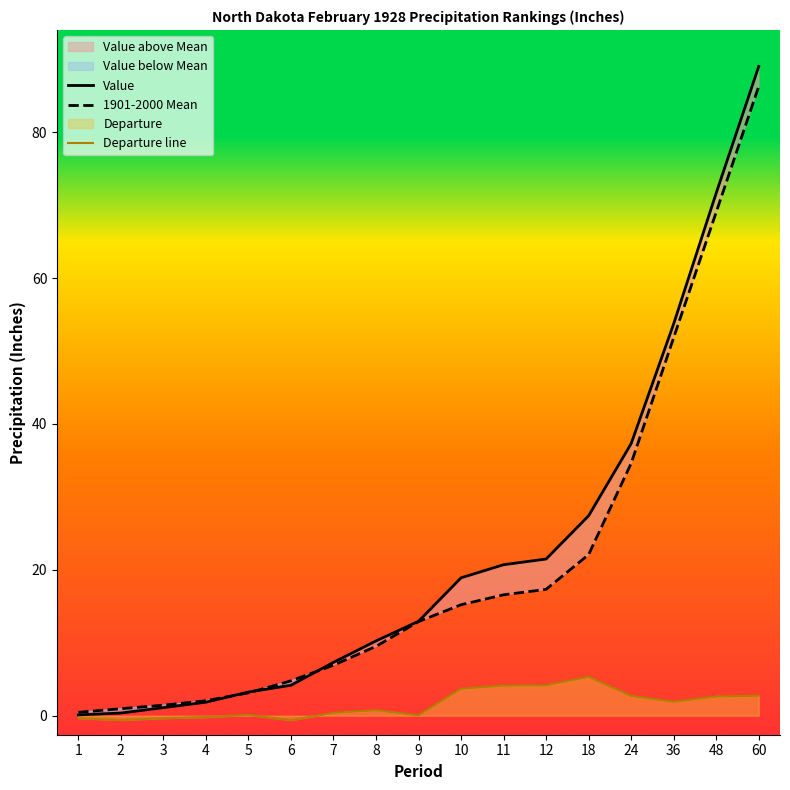

Reading left to right, extract all data points from this chart.

Value: 1=0.1	2=0.4	3=1.1	4=1.9	5=3.2	6=4.2	7=7.3	8=10.2	9=12.9	10=18.9	11=20.7	12=21.5	18=27.4	24=37.3	36=53.7	48=71.7	60=89.0
1901-2000 Mean: 1=0.5	2=1.0	3=1.4	4=2.0	5=3.1	6=4.8	7=6.9	8=9.5	9=12.9	10=15.2	11=16.6	12=17.3	18=22.1	24=34.6	36=51.8	48=69.0	60=86.3
Departure line: 1=-0.3	2=-0.6	3=-0.3	4=-0.2	5=0.1	6=-0.6	7=0.4	8=0.8	9=0.0	10=3.7	11=4.1	12=4.2	18=5.3	24=2.7	36=1.9	48=2.6	60=2.7